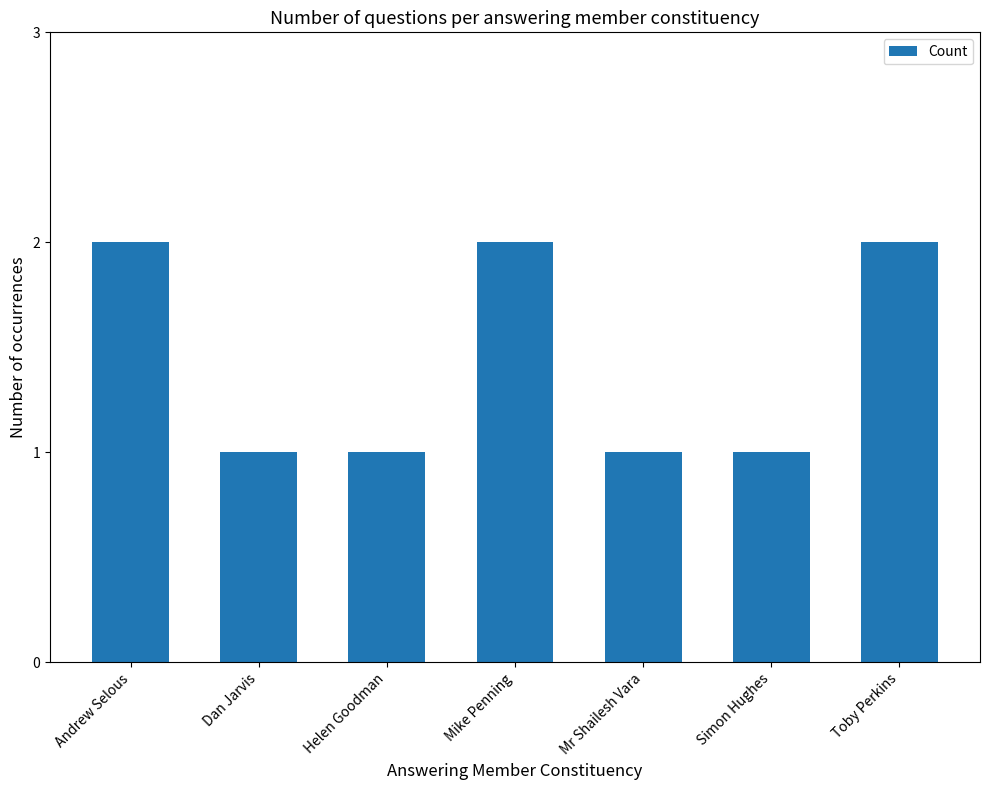

What is the label of the 2nd bar from the right?

Simon Hughes